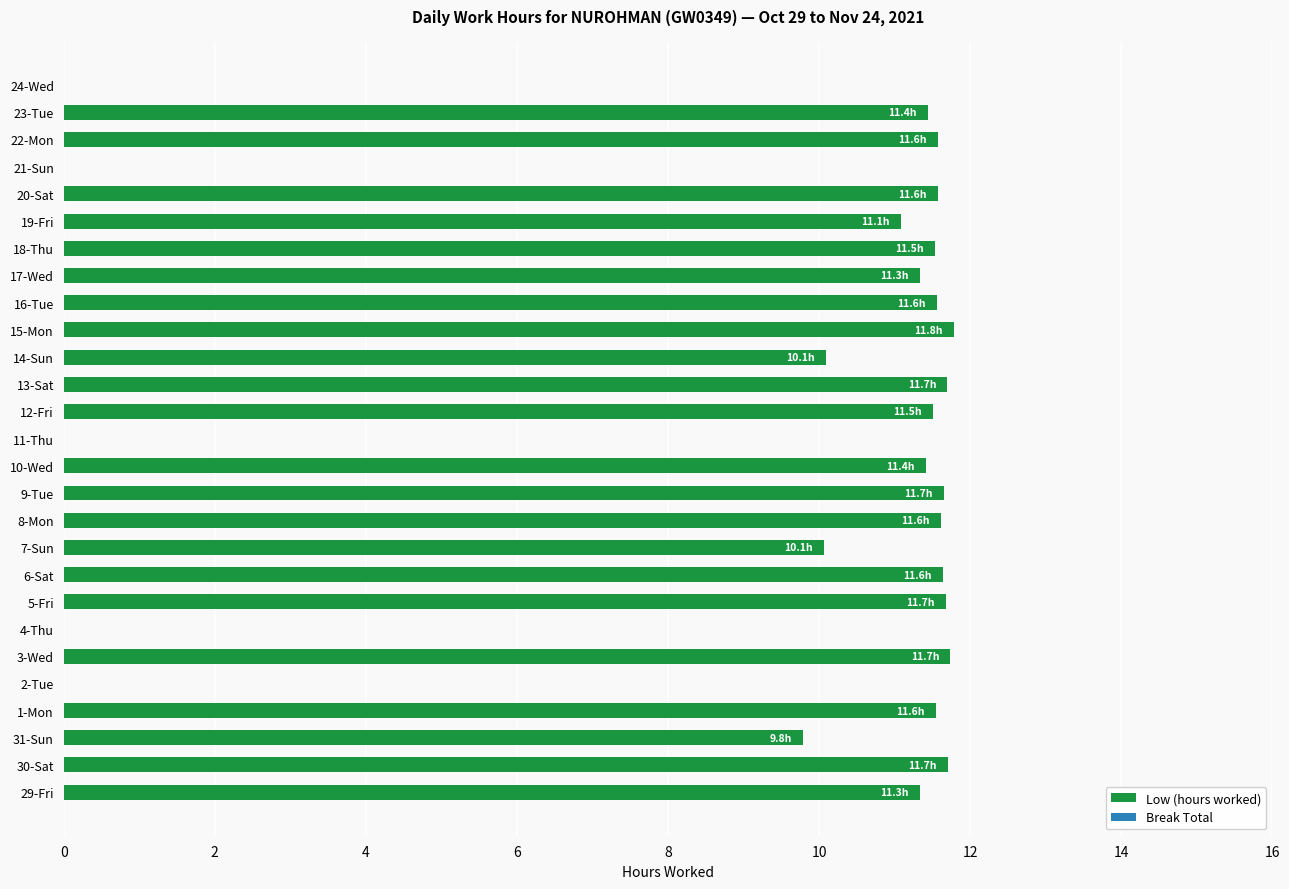

What is the greatest value displayed?

11.8